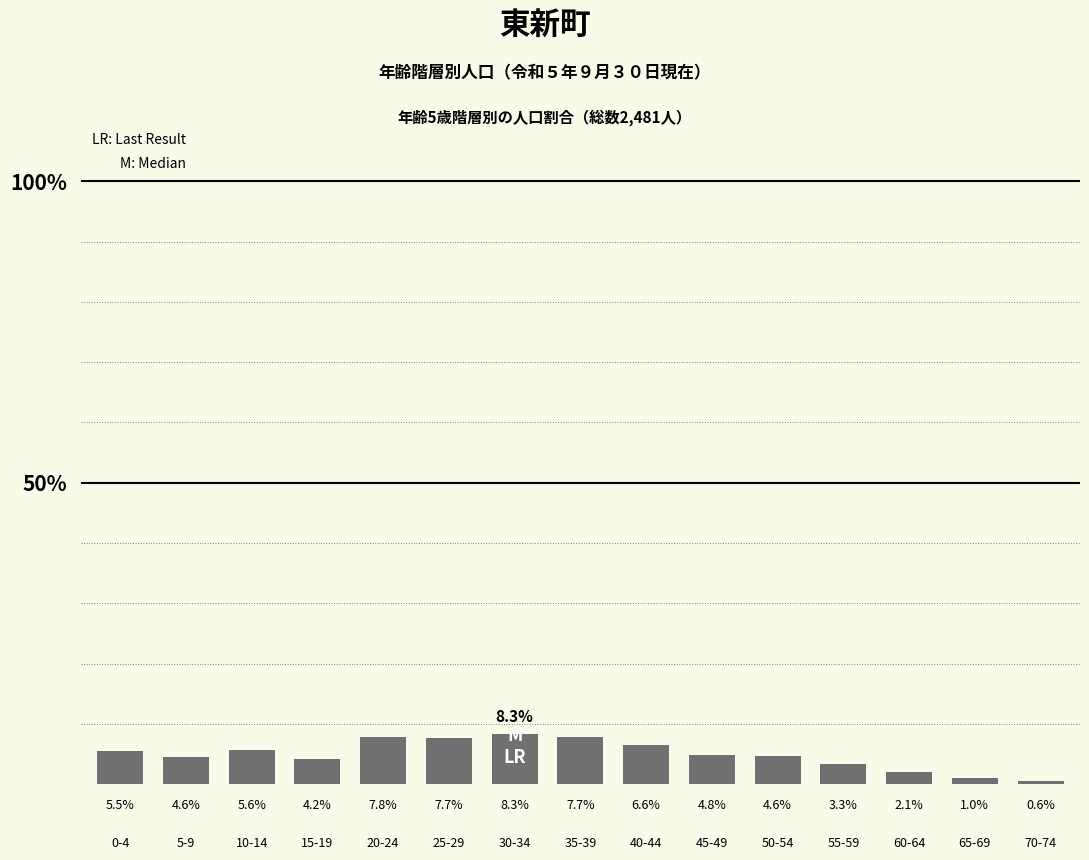

What is the change in value from 5-9 to 15-19?

-0.4